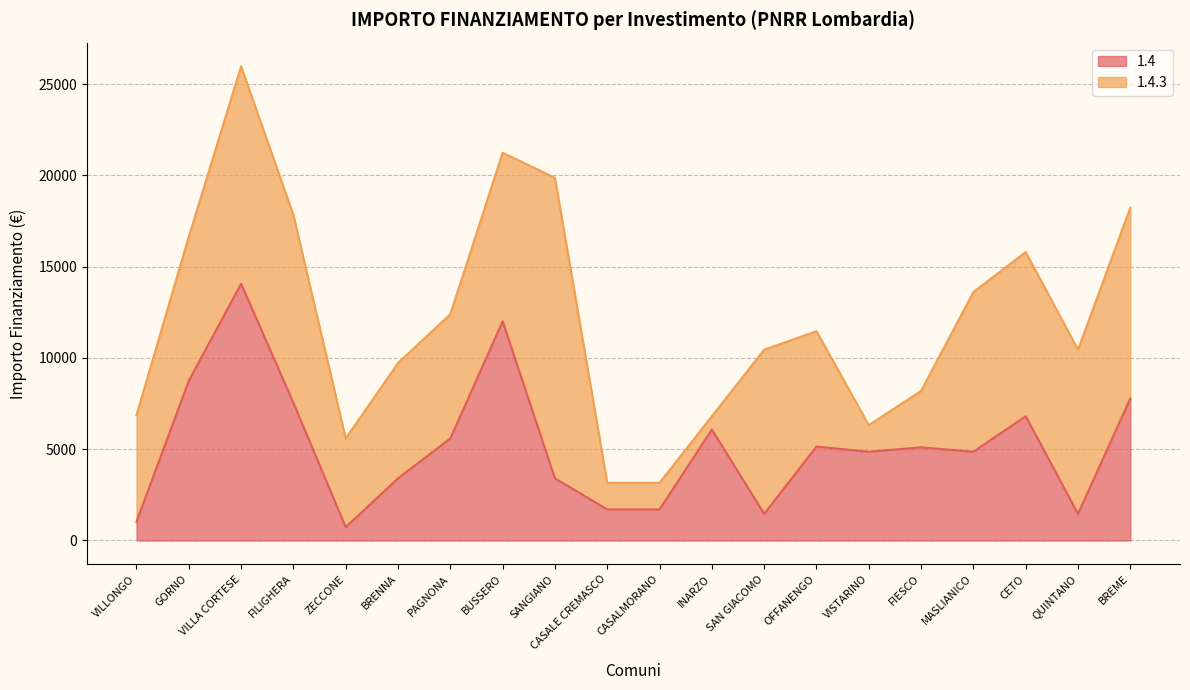

The value at CETO is 10855. True or false?

False